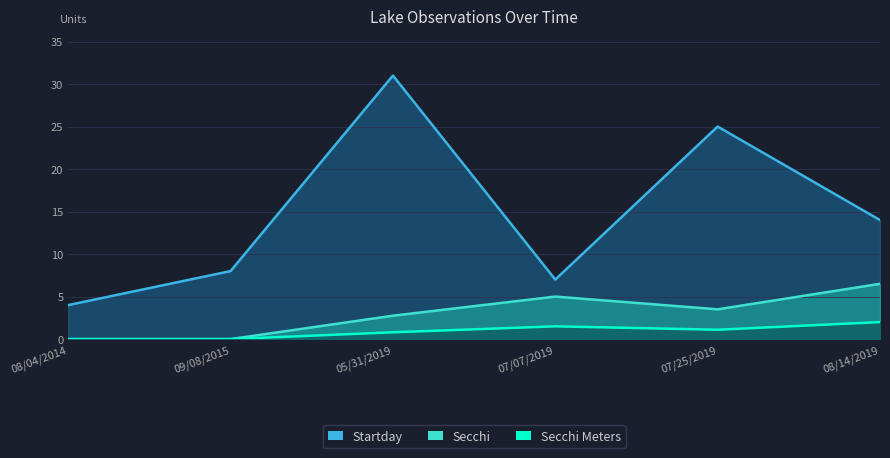

What are all the series names shown in the legend?

Secchi Meters, Secchi, Startday